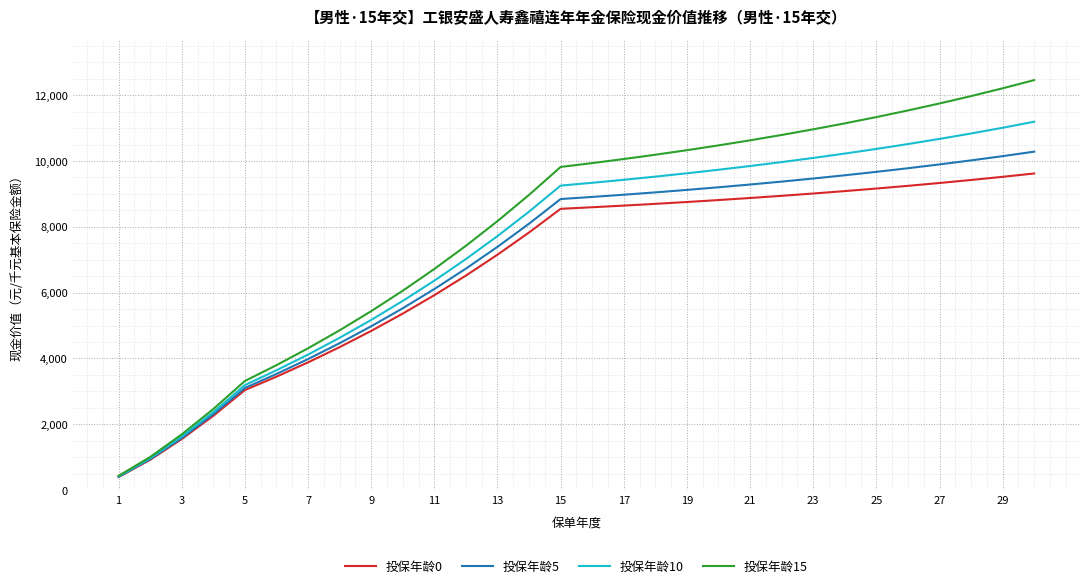

Which series has the largest range (max minus min)?

投保年龄15